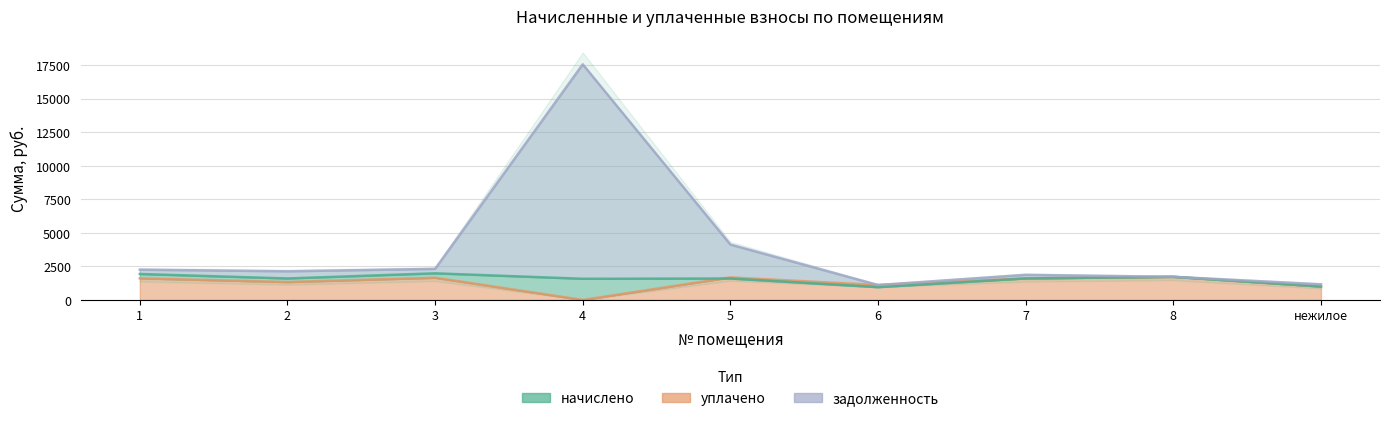

Does the chart have visible grid lines?

Yes